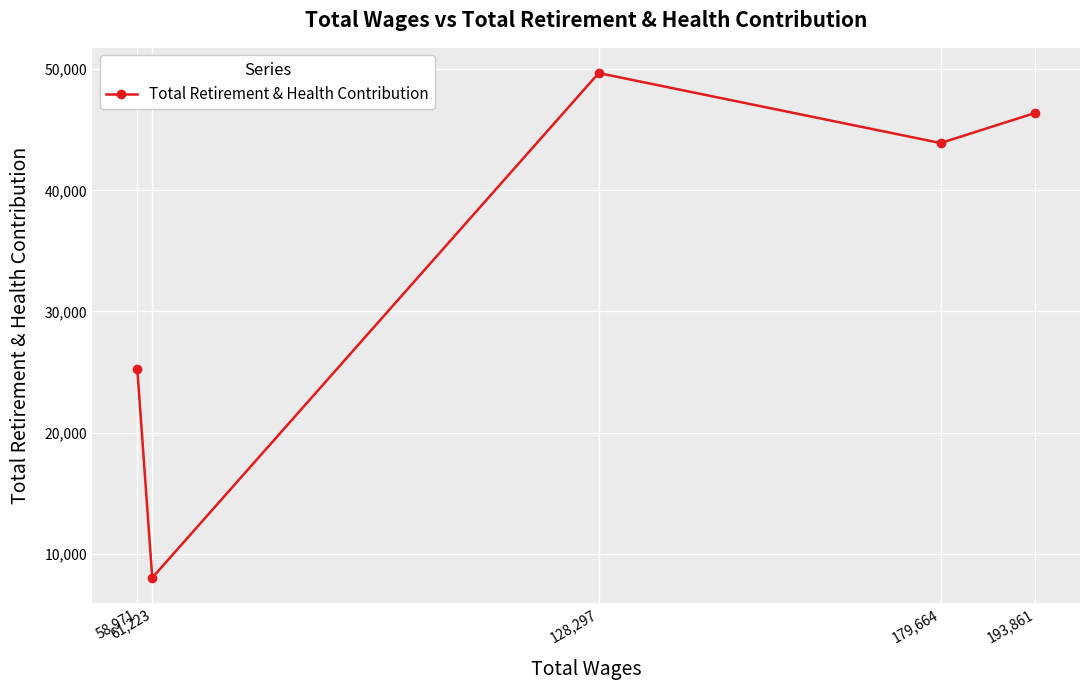

What is the value of the 4th point from the left?

43908